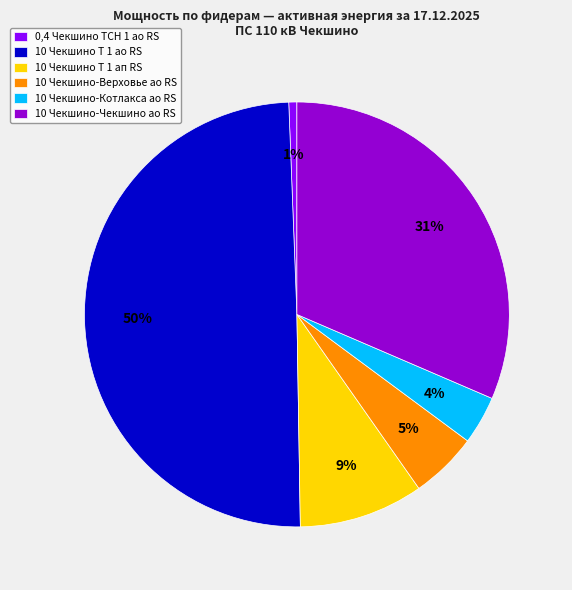

Is the sum of 10 Чекшино Т 1 ап RS and 10 Чекшино-Чекшино ао RS greater than half?

No